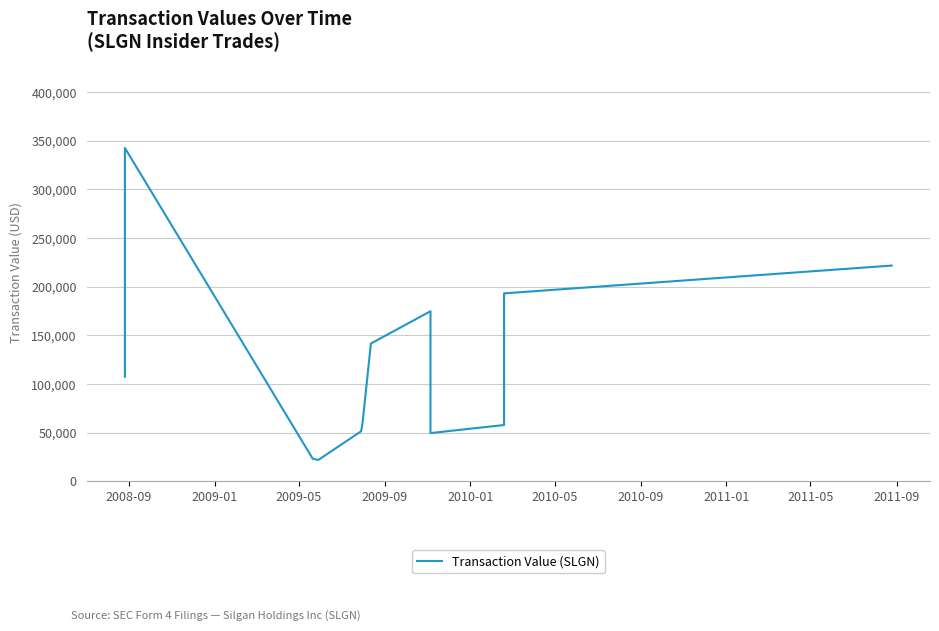

The chart shows a value of 33213 at 2009-05. True or false?

False